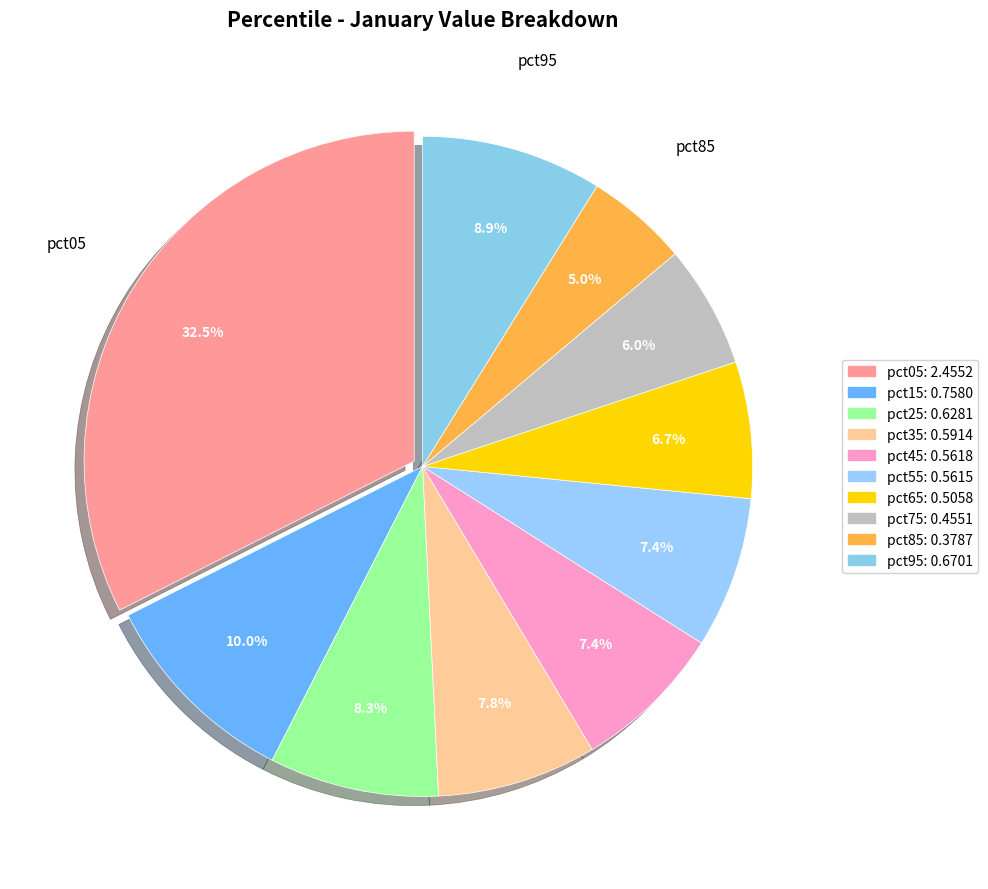

How many segments does this pie chart have?

10